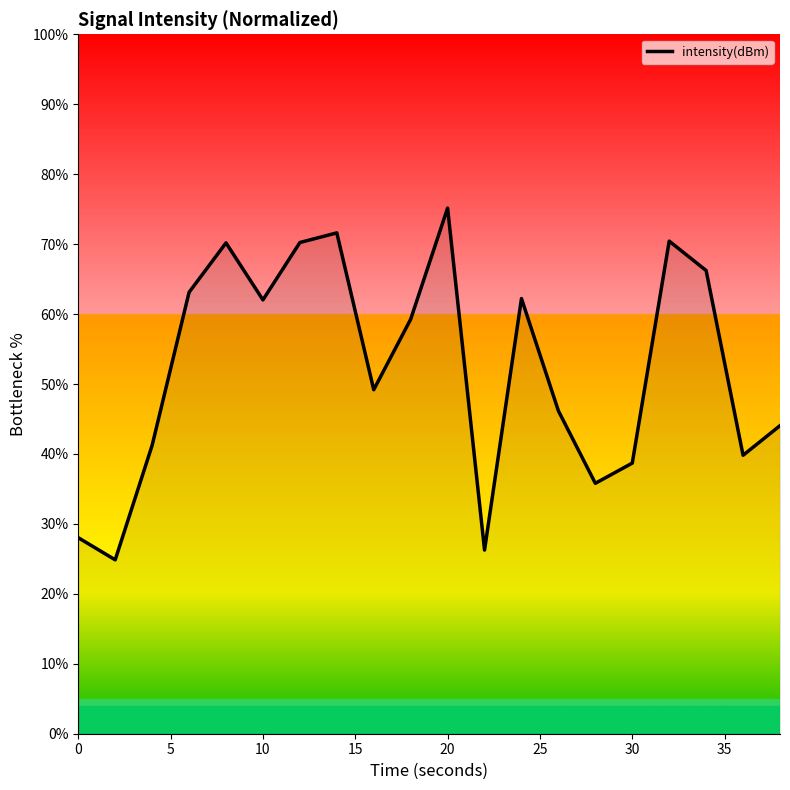

How many series are shown in this chart?

1